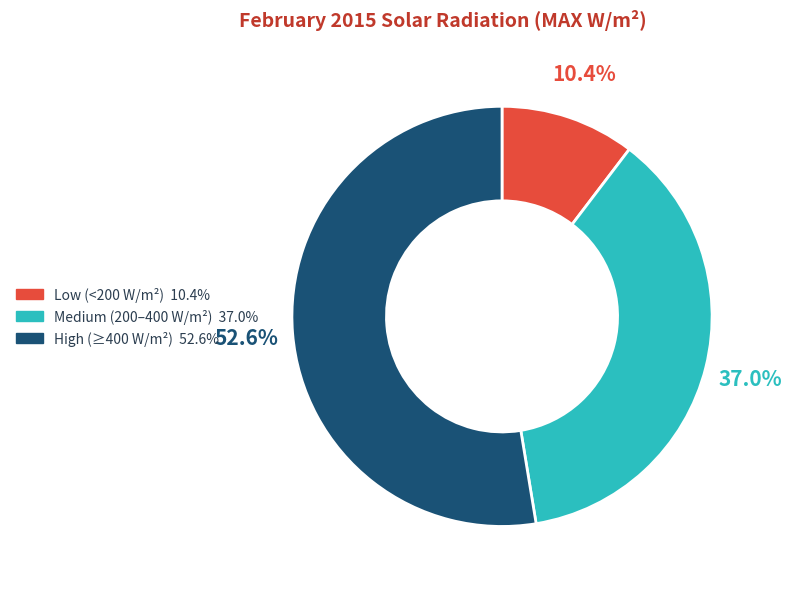

Is there a majority slice in this chart?

Yes